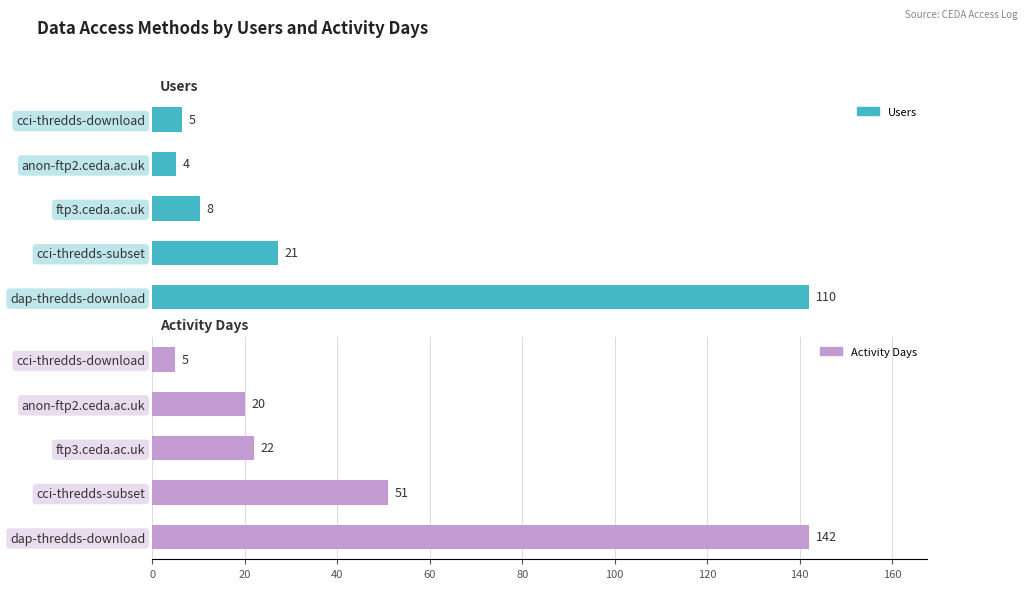

What is the difference between the second highest and second lowest values in the Activity Days series?

31